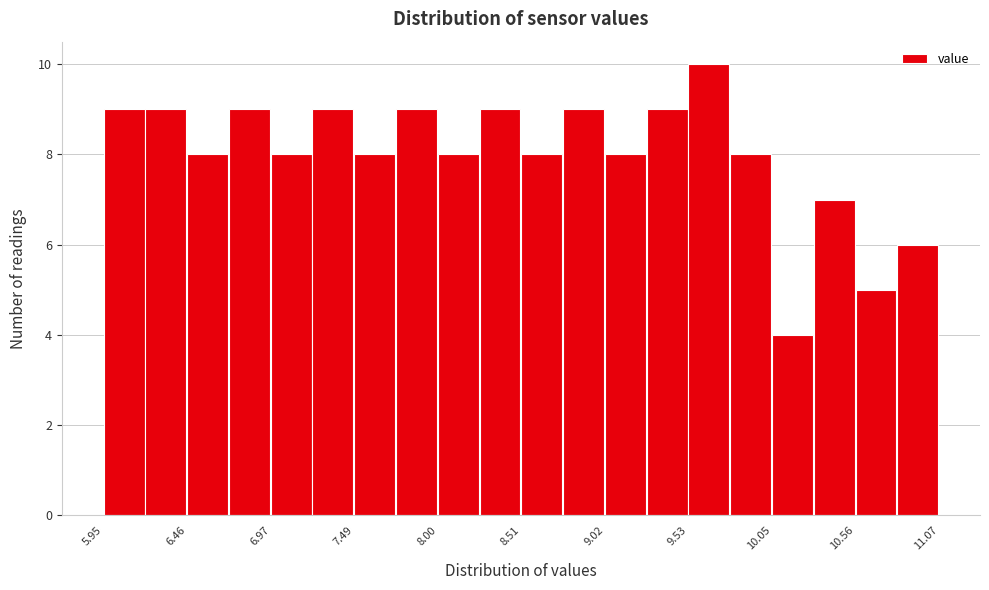

Read against the x-axis, roughly where is the centre of the tallest bar?

9.7